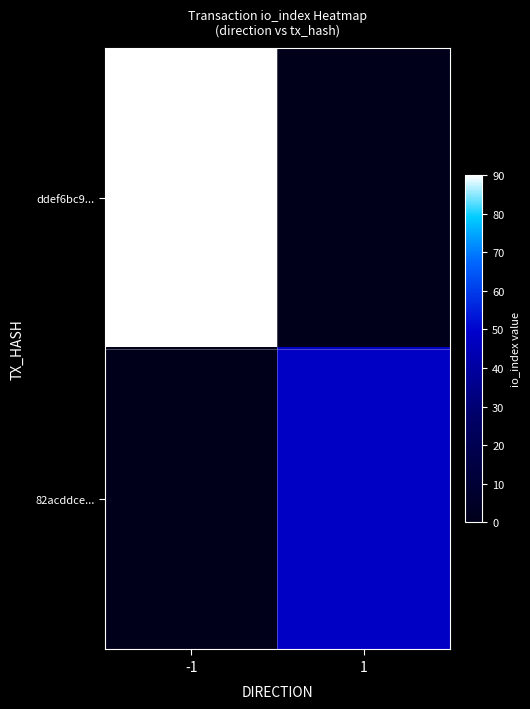

At -1, list the series in order from largest to smallest.

ddef6bc9..., 82acddce...